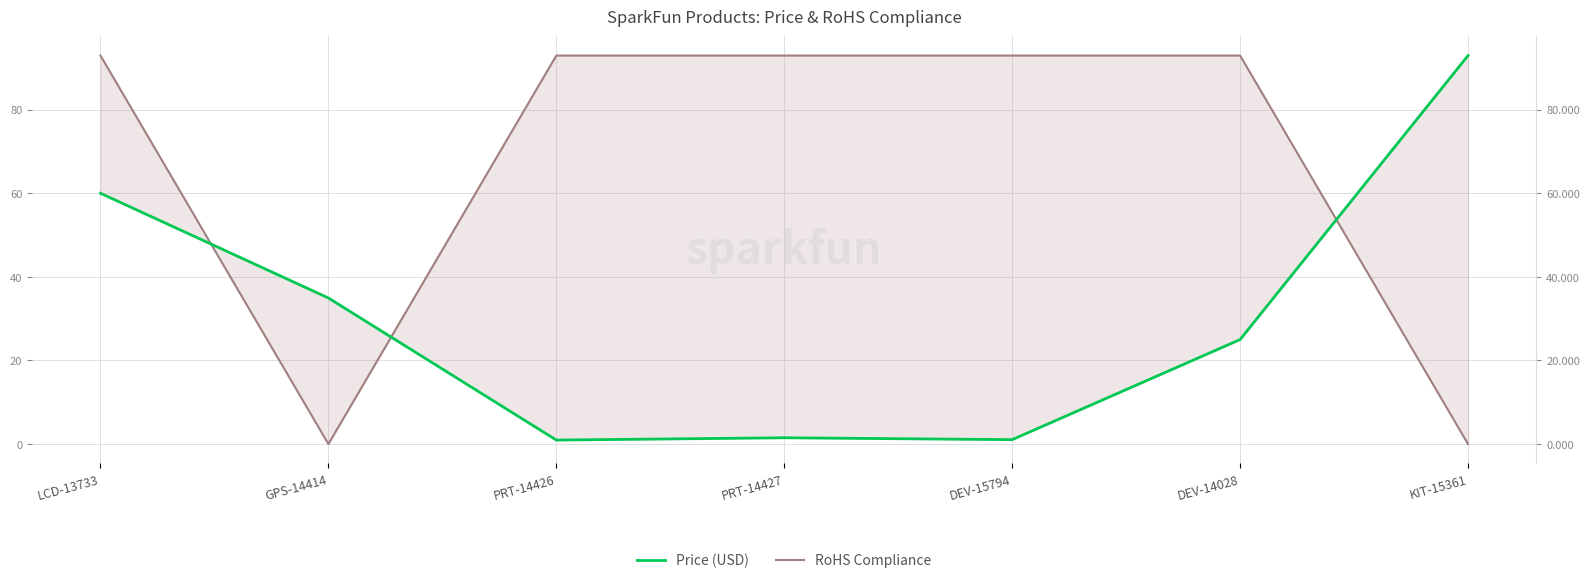

What is the difference between the maximum and minimum values in the Price (USD) series?

92.0